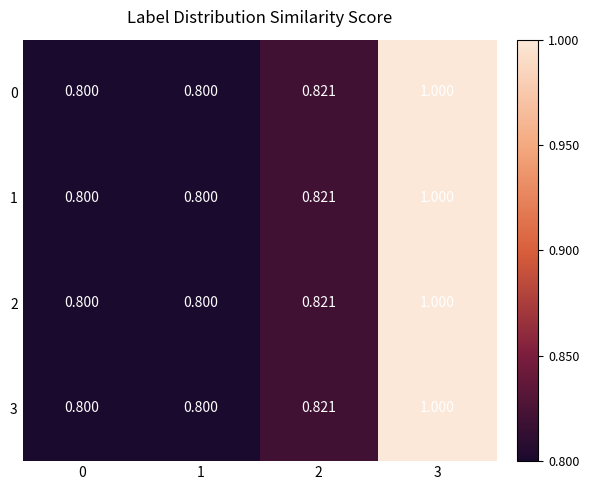

Count the number of categories in the chart.

4